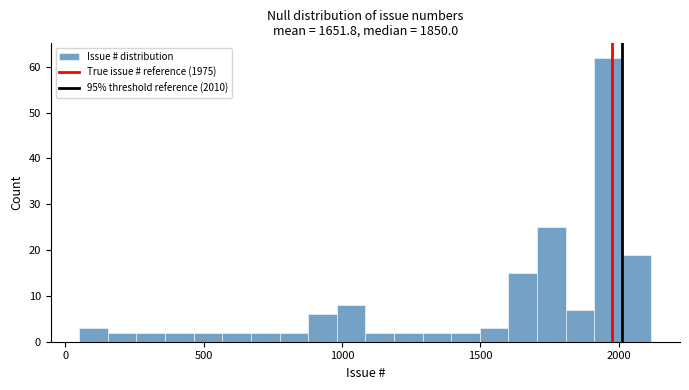

Around what value on the x-axis is the tallest bar? Give the approximate position of its centre, as read against the axis.

1950